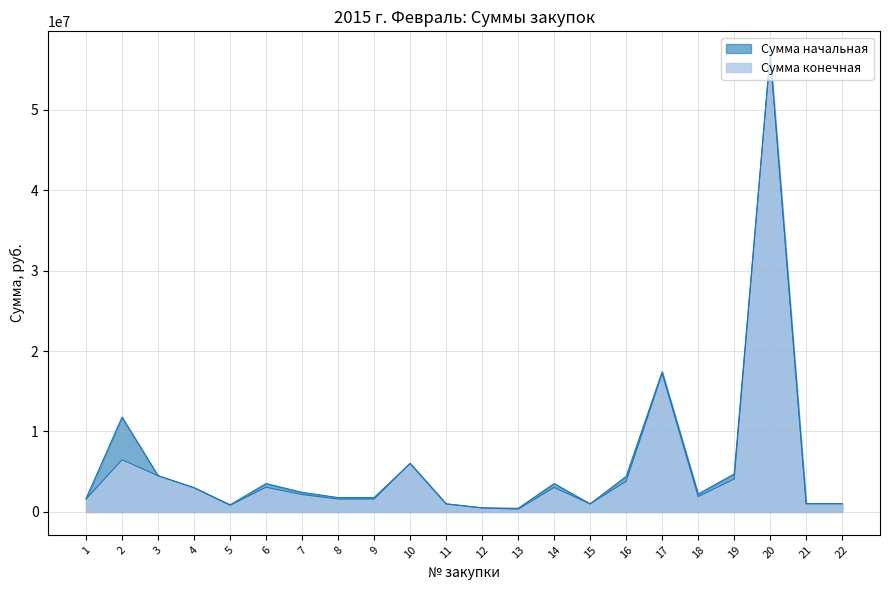

Is the value of Сумма начальная at 17 greater than the value of Сумма конечная at 13?

Yes